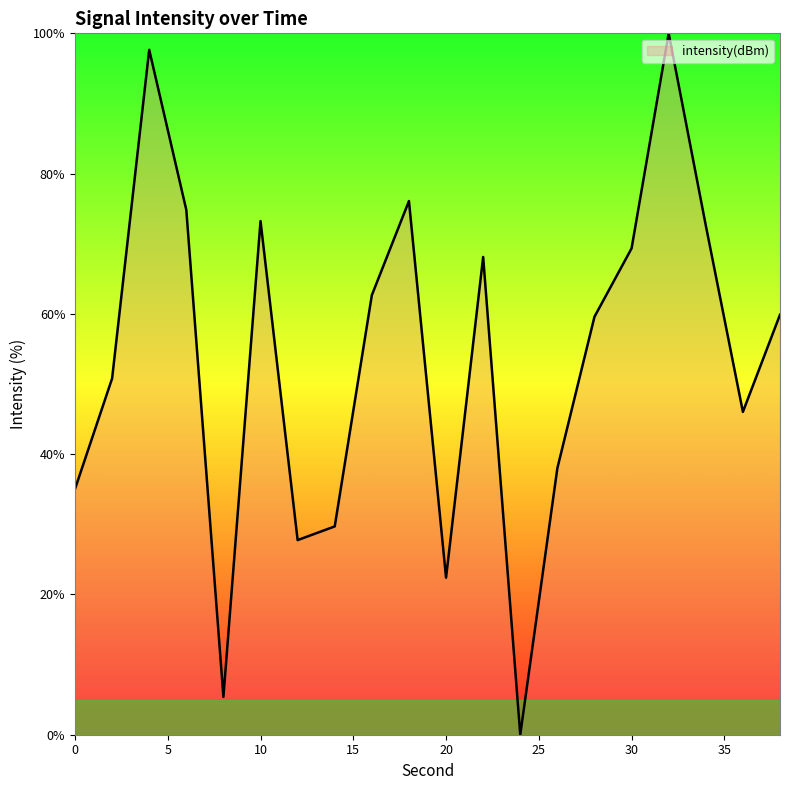

What is the difference between the maximum and minimum values?

100.0